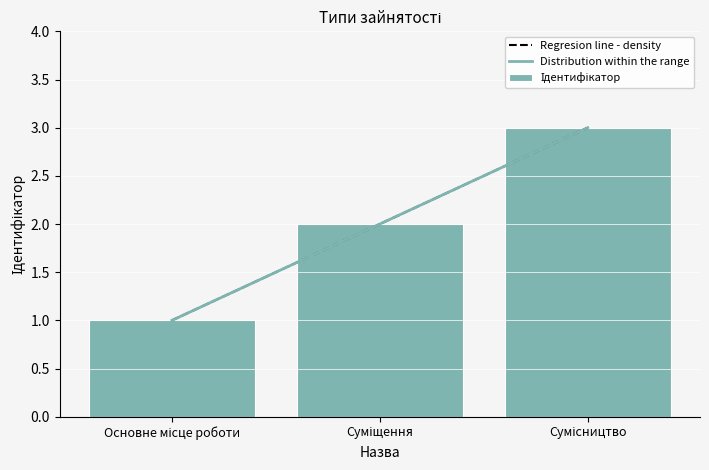

How many values are between 1 and 3?

3